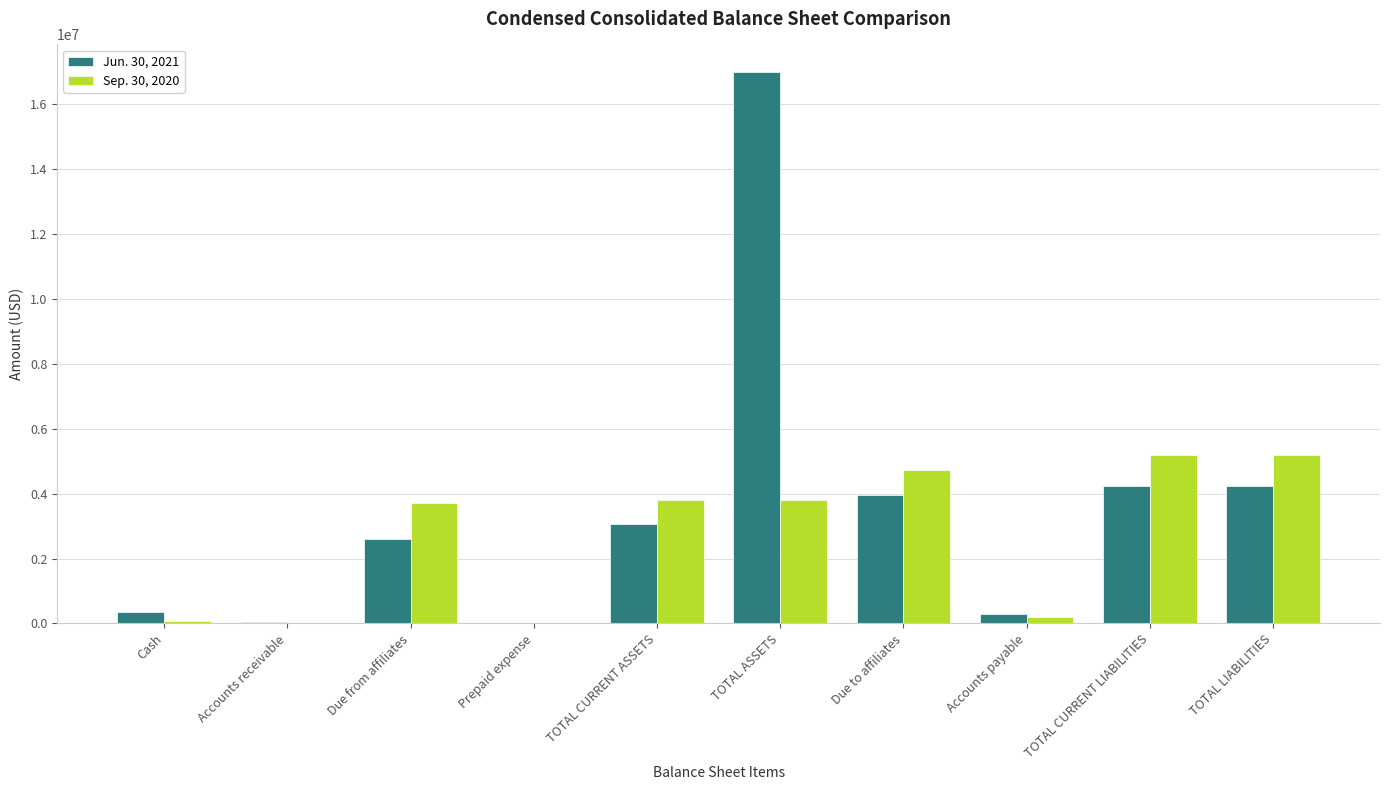

What is the greatest value displayed?

17000367